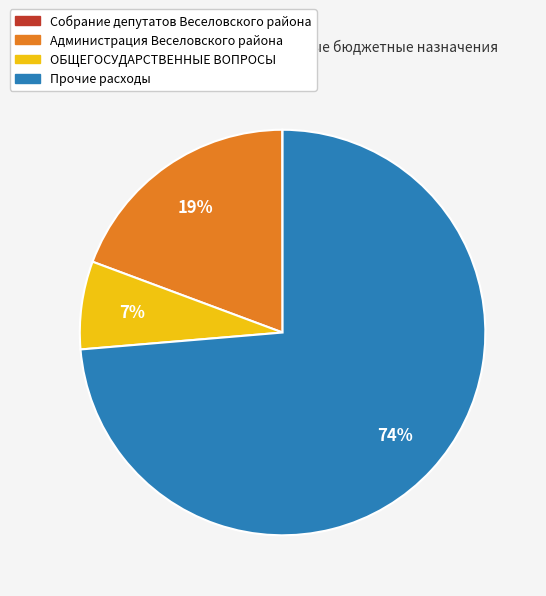

To the nearest percent, what portion does ОБЩЕГОСУДАРСТВЕННЫЕ ВОПРОСЫ represent?

7%